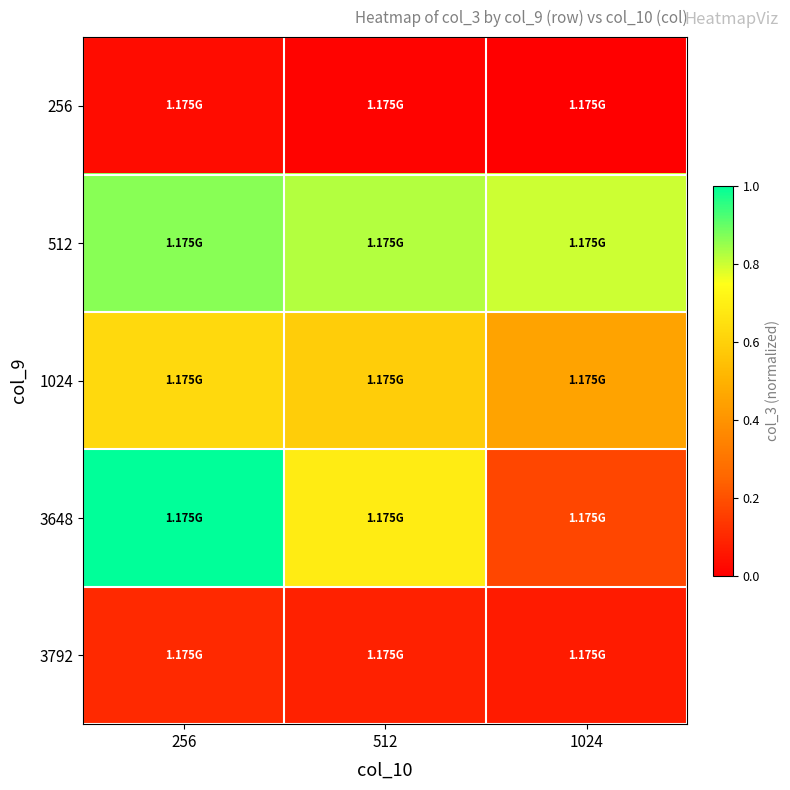

At which category is the sum across all series the highest?

256